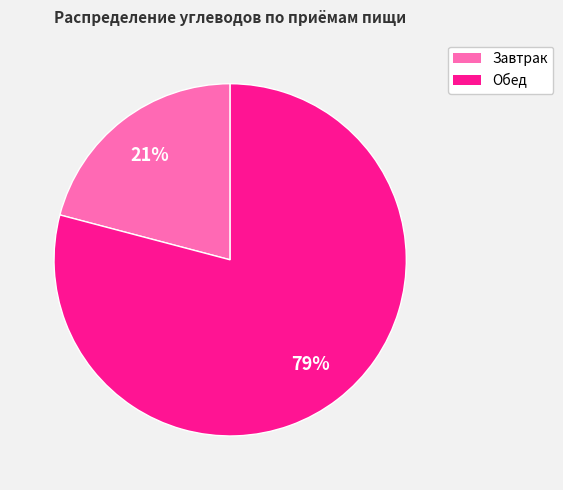

The Обед slice represents 79% of the pie. True or false?

True